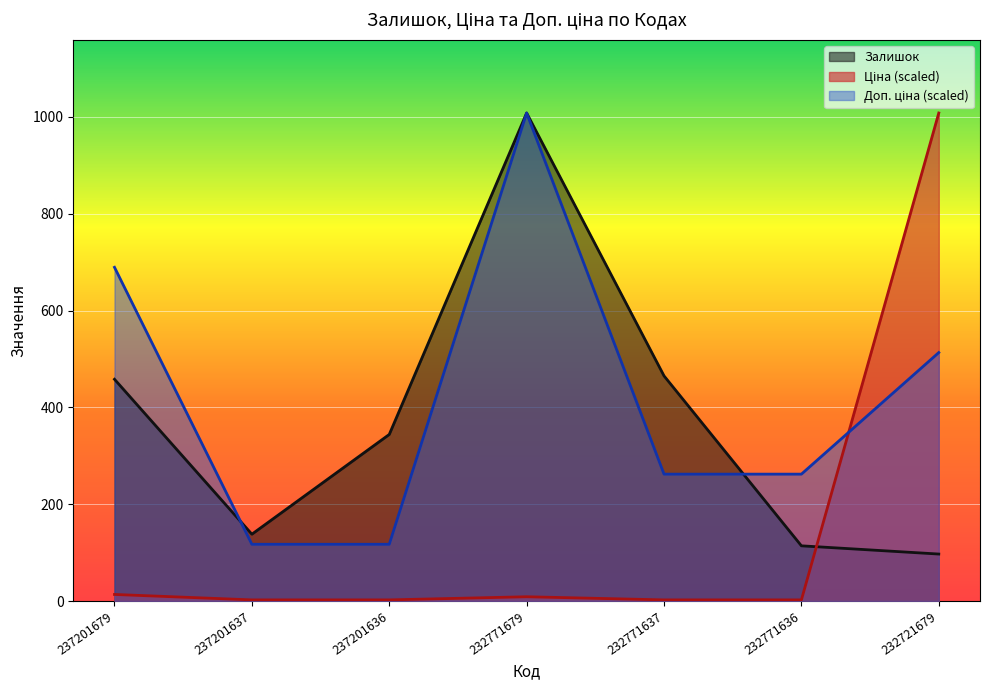

True or false: Залишок has a value of 566.1 at 237201636.

False